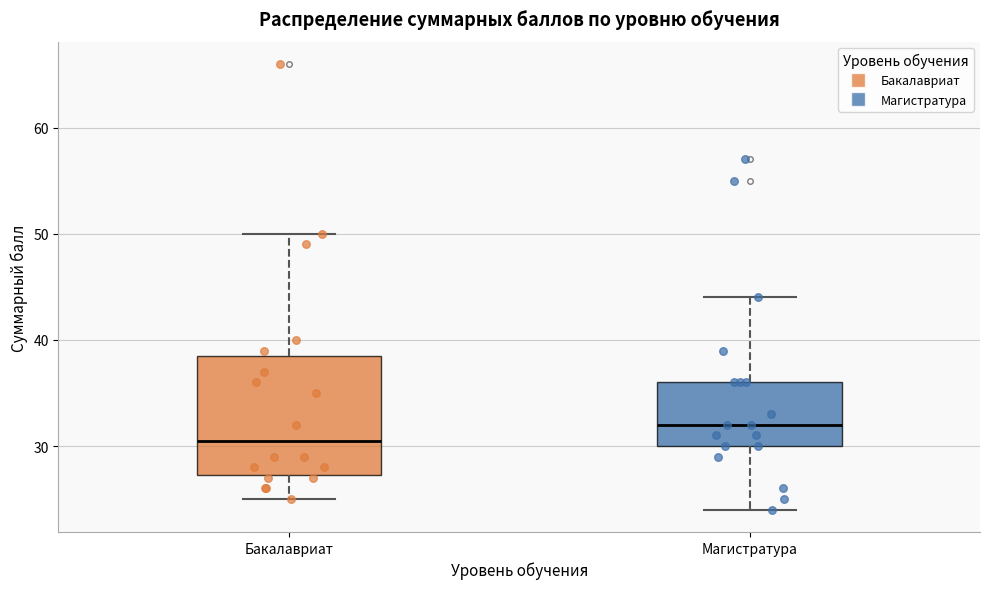

Comparing the boxes themselves (not the whiskers), which one is the tallest?

Бакалавриат